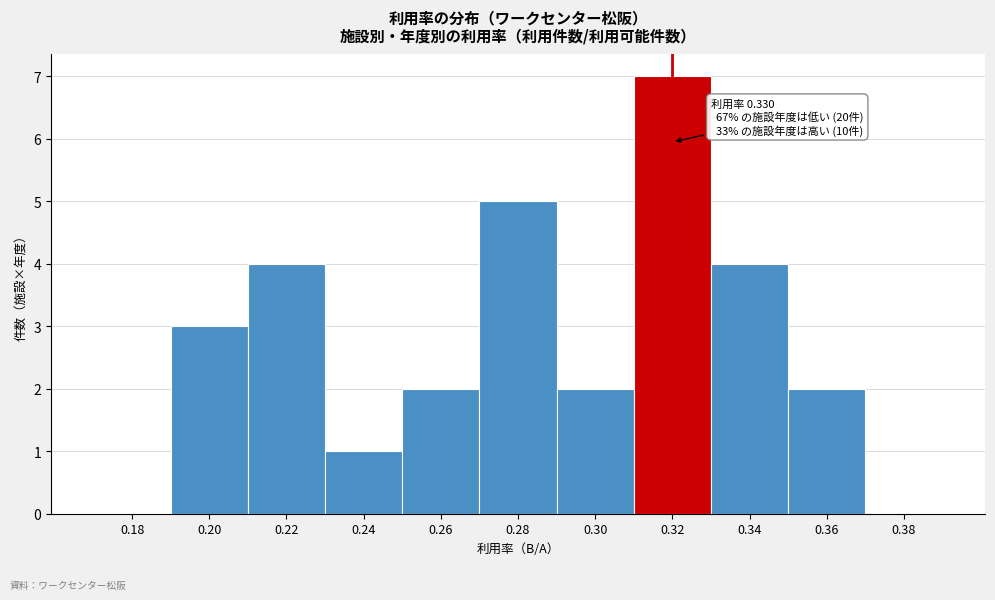

Reading left to right, extract all data points from this chart.

0.18=0	0.20=3	0.22=4	0.24=1	0.26=2	0.28=5	0.30=2	0.32=7	0.34=4	0.36=2	0.38=0